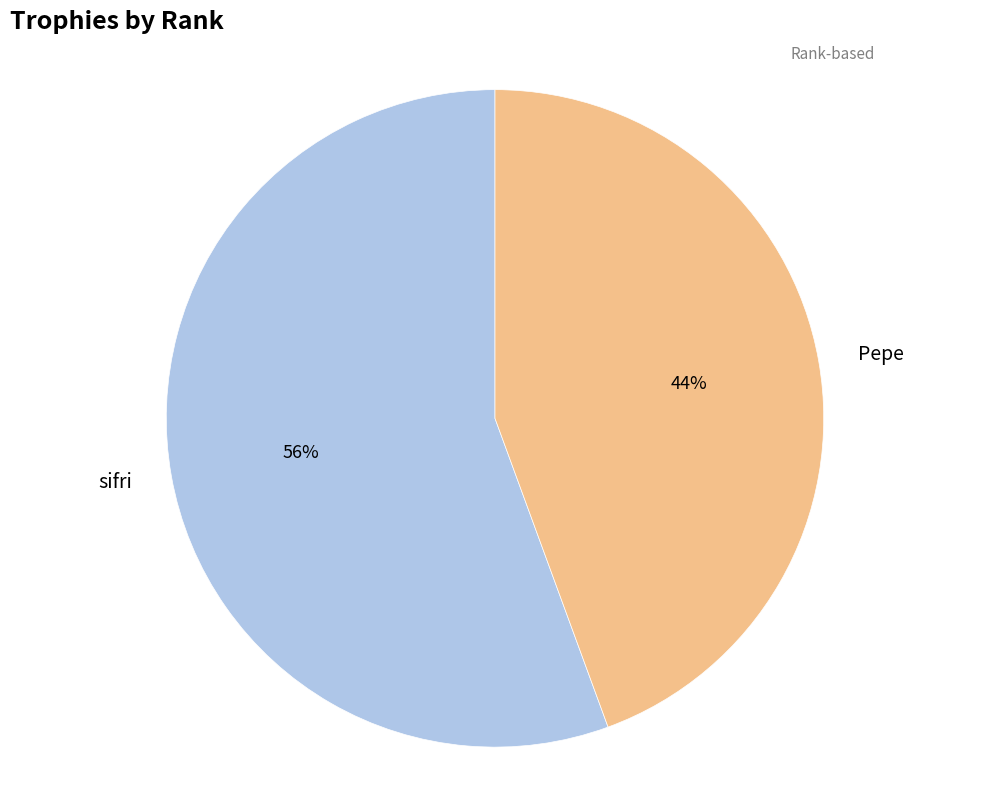

To the nearest percent, what is the average slice percentage?

50%